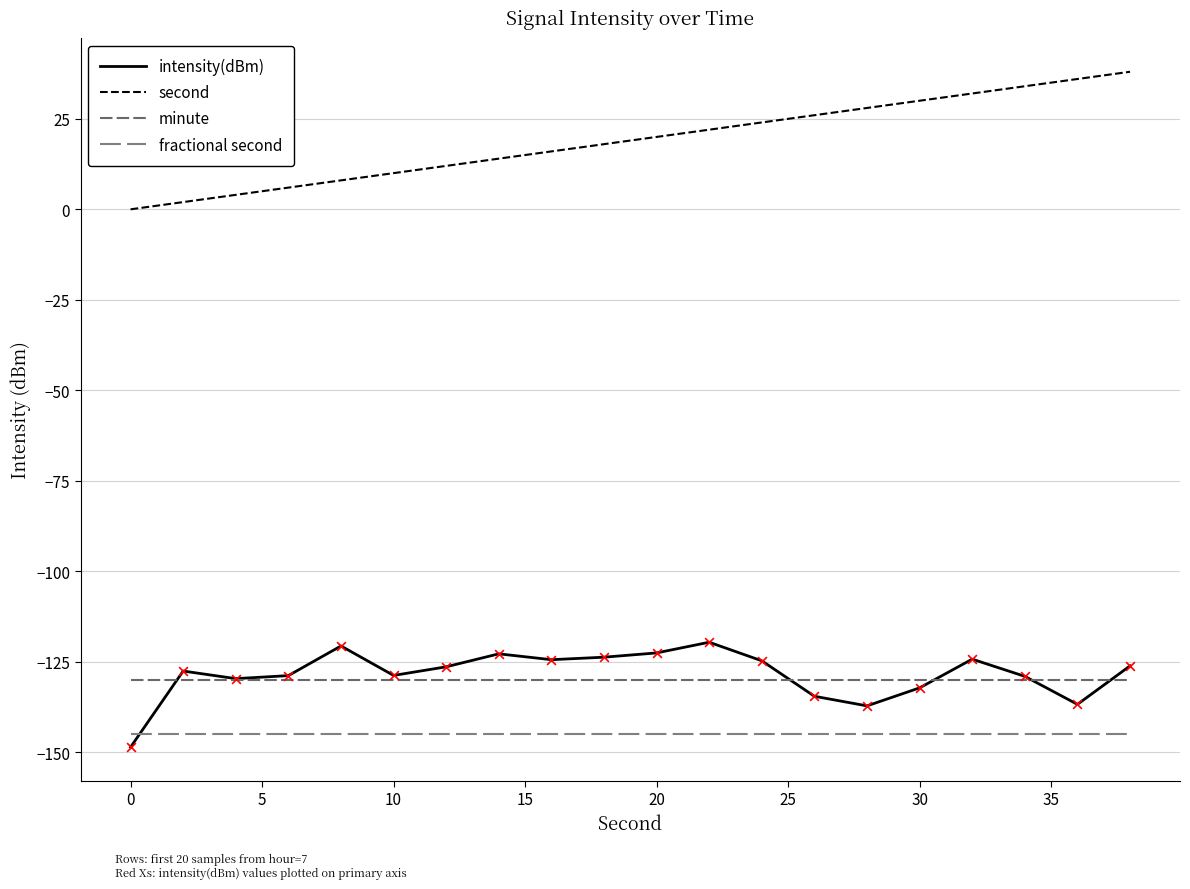

Which series has the largest total across all categories?

second